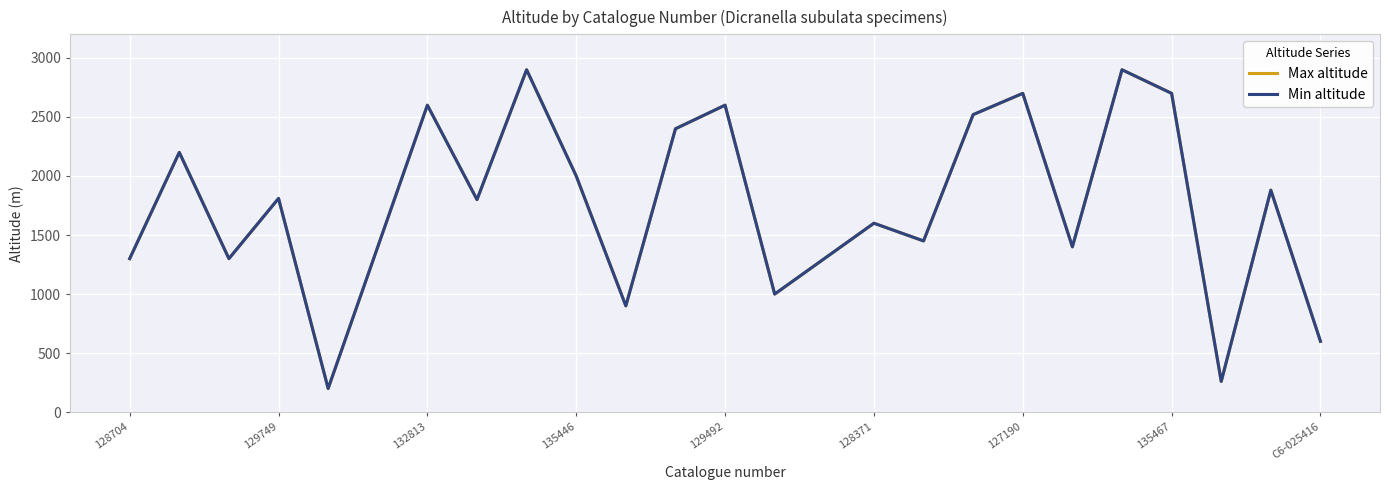

Reading left to right, what are all the values shown in this chart?

Max altitude: 1300	2200	1300	1810	200	1400	2600	1800	2900	2000	900	2400	2600	1000	1300	1600	1450	2520	2700	1400	2900	2700	260	1880	600
Min altitude: 1300	2200	1300	1810	200	1400	2600	1800	2900	2000	900	2400	2600	1000	1300	1600	1450	2520	2700	1400	2900	2700	260	1880	600